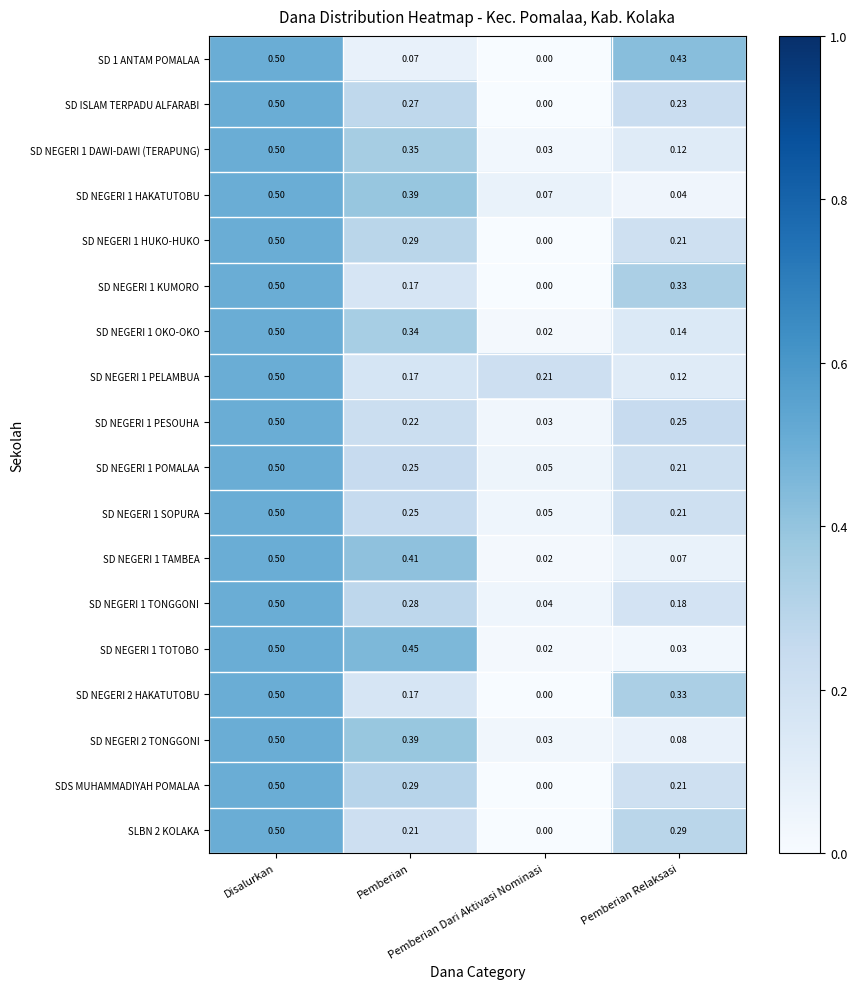

List the series in order of their peak value, highest first.

SD 1 ANTAM POMALAA, SD ISLAM TERPADU ALFARABI, SD NEGERI 1 DAWI-DAWI (TERAPUNG), SD NEGERI 1 HAKATUTOBU, SD NEGERI 1 HUKO-HUKO, SD NEGERI 1 KUMORO, SD NEGERI 1 OKO-OKO, SD NEGERI 1 PELAMBUA, SD NEGERI 1 PESOUHA, SD NEGERI 1 POMALAA, SD NEGERI 1 SOPURA, SD NEGERI 1 TAMBEA, SD NEGERI 1 TONGGONI, SD NEGERI 1 TOTOBO, SD NEGERI 2 HAKATUTOBU, SD NEGERI 2 TONGGONI, SDS MUHAMMADIYAH POMALAA, SLBN 2 KOLAKA